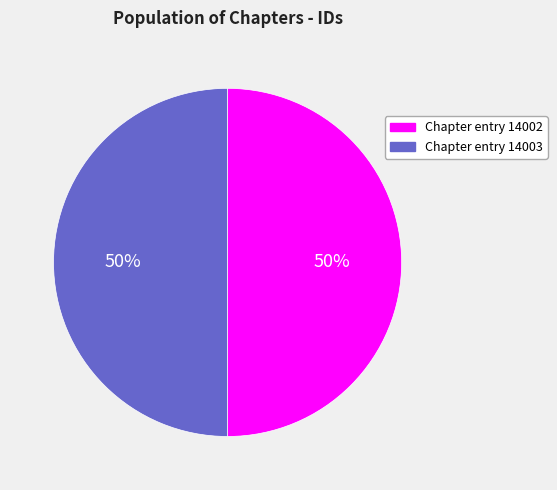

To the nearest percent, what is the average slice percentage?

50%